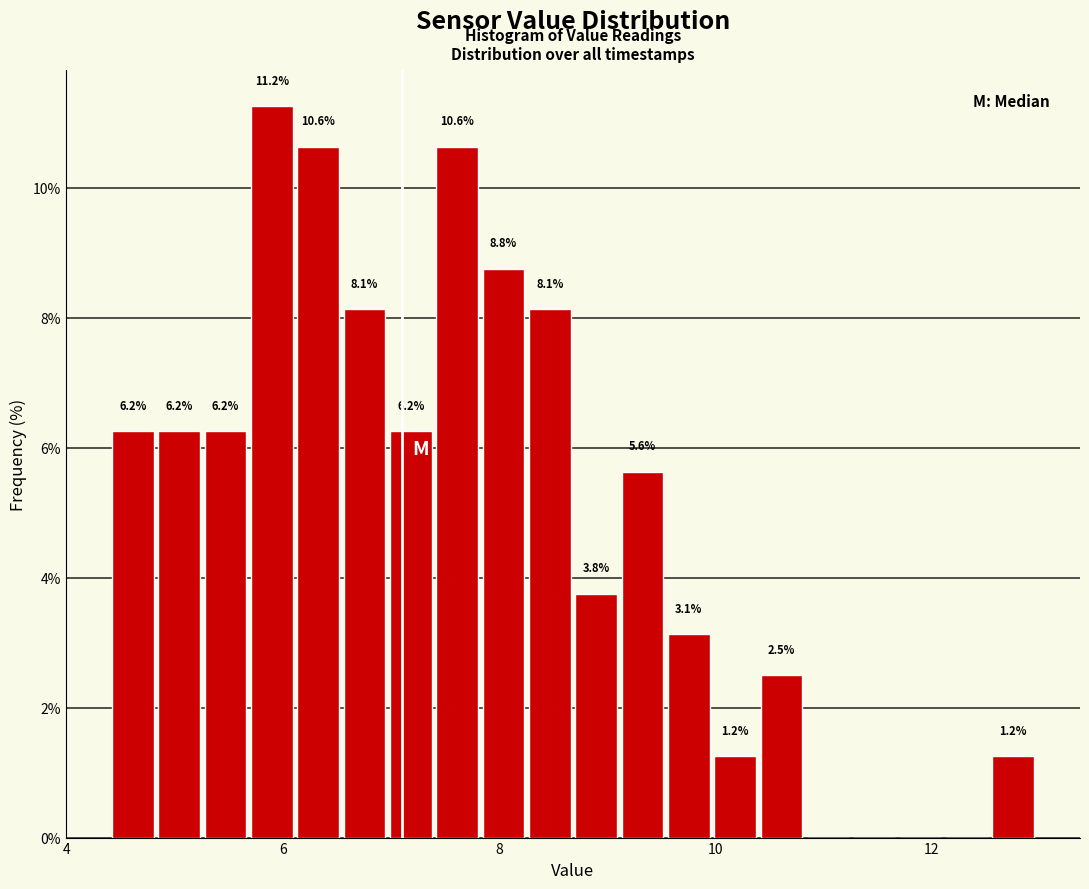

Read against the x-axis, roughly where is the centre of the tallest bar?

5.8